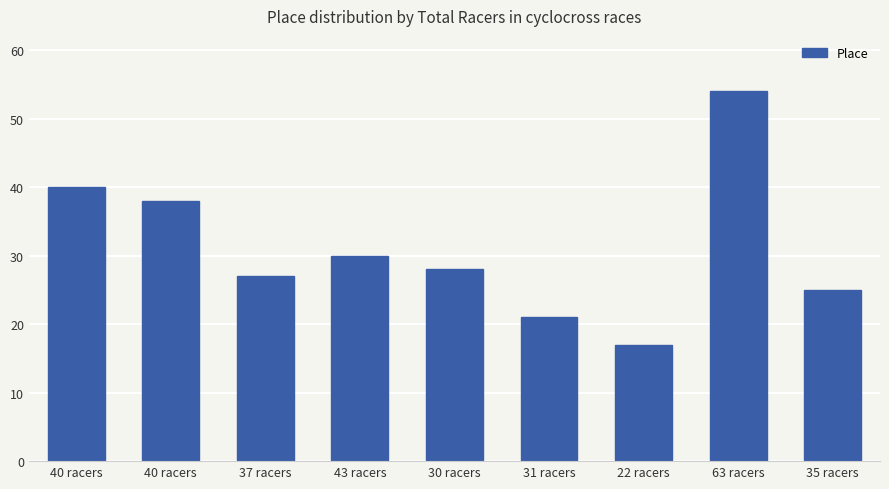

How many data points are less than 28?

4